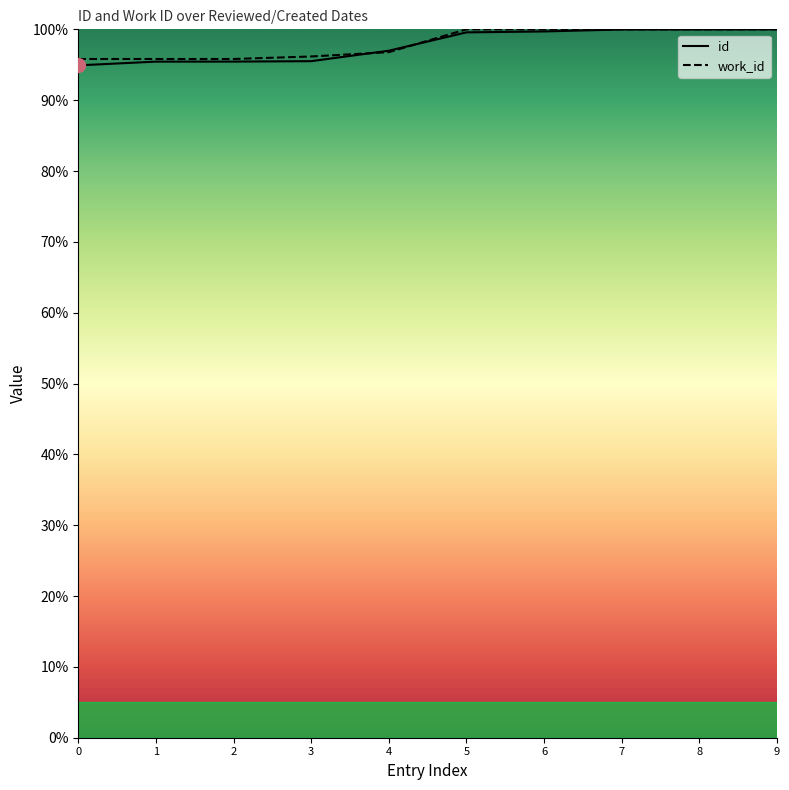

How many distinct data groups are displayed?

2